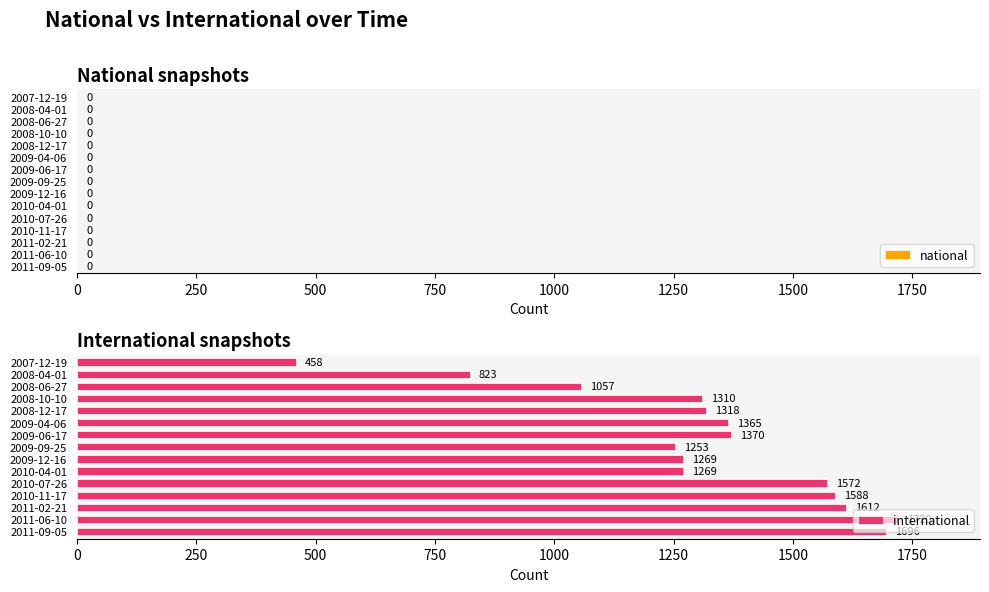

True or false: the data shows 1310 at 2008-10-10.

True